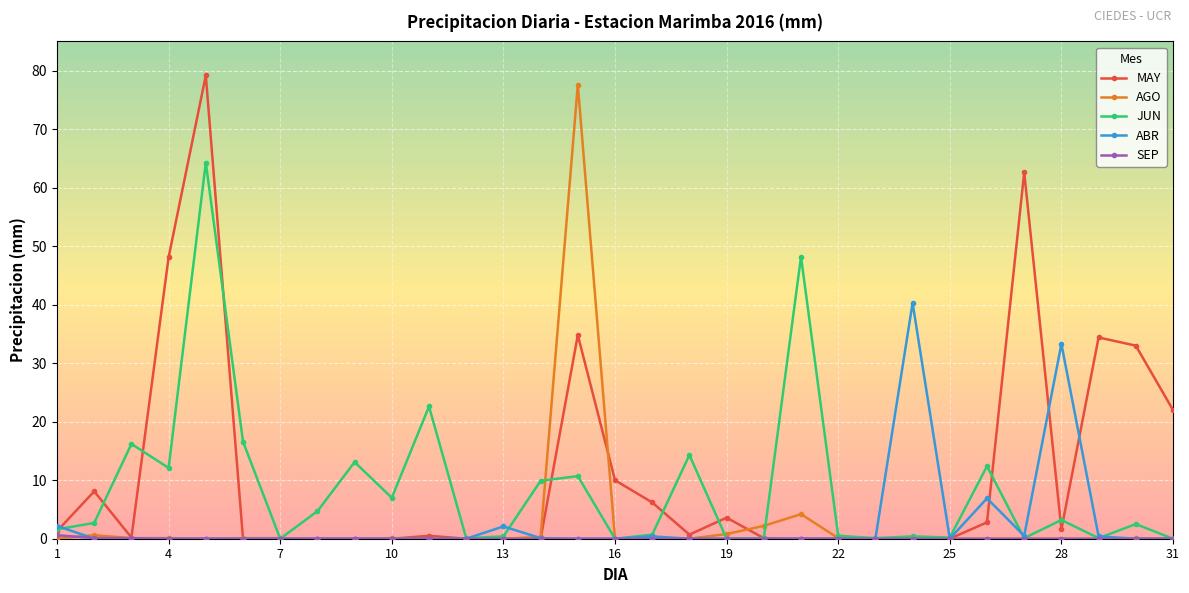

True or false: ABR and JUN intersect in this chart.

True